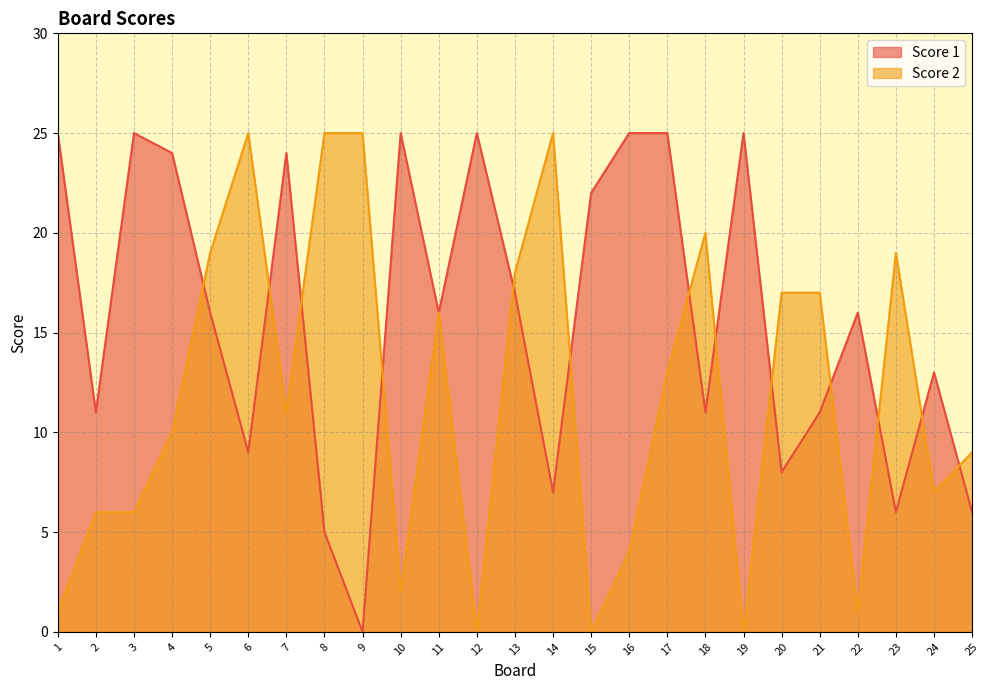

Where is Score 2 nearest to the value 12?

7